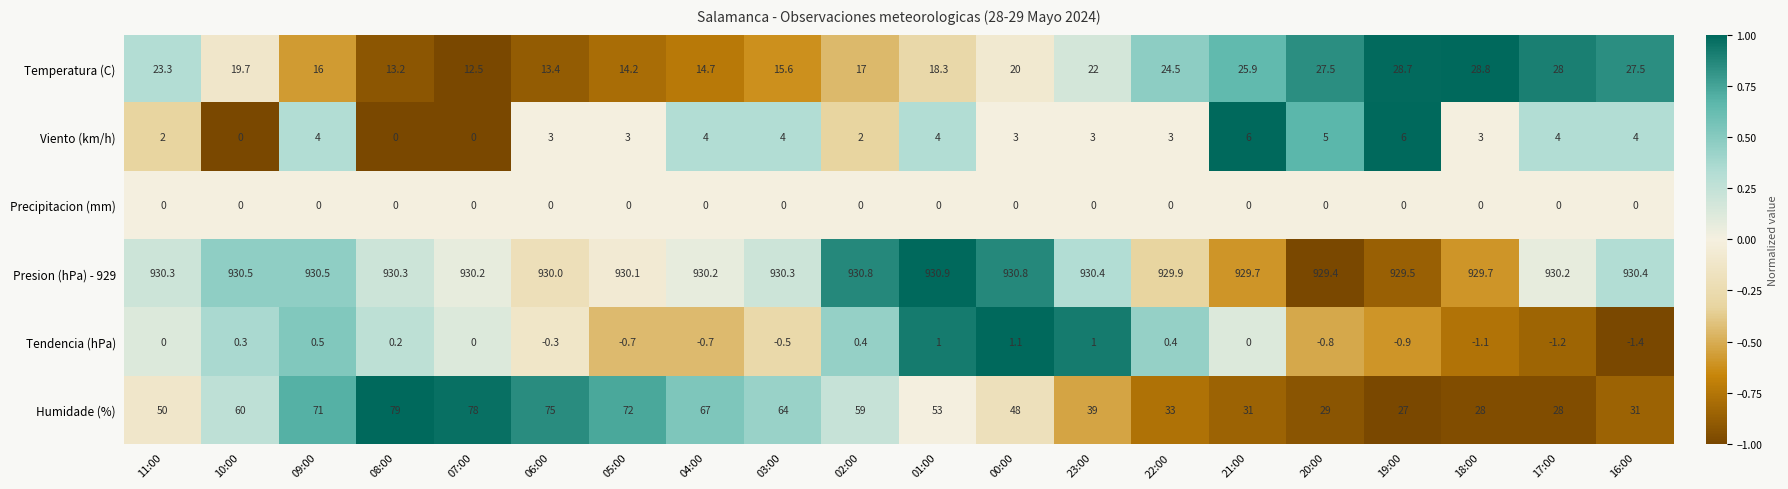

Between 05:00 and 16:00, which series saw the biggest shift?

Humidade (%)